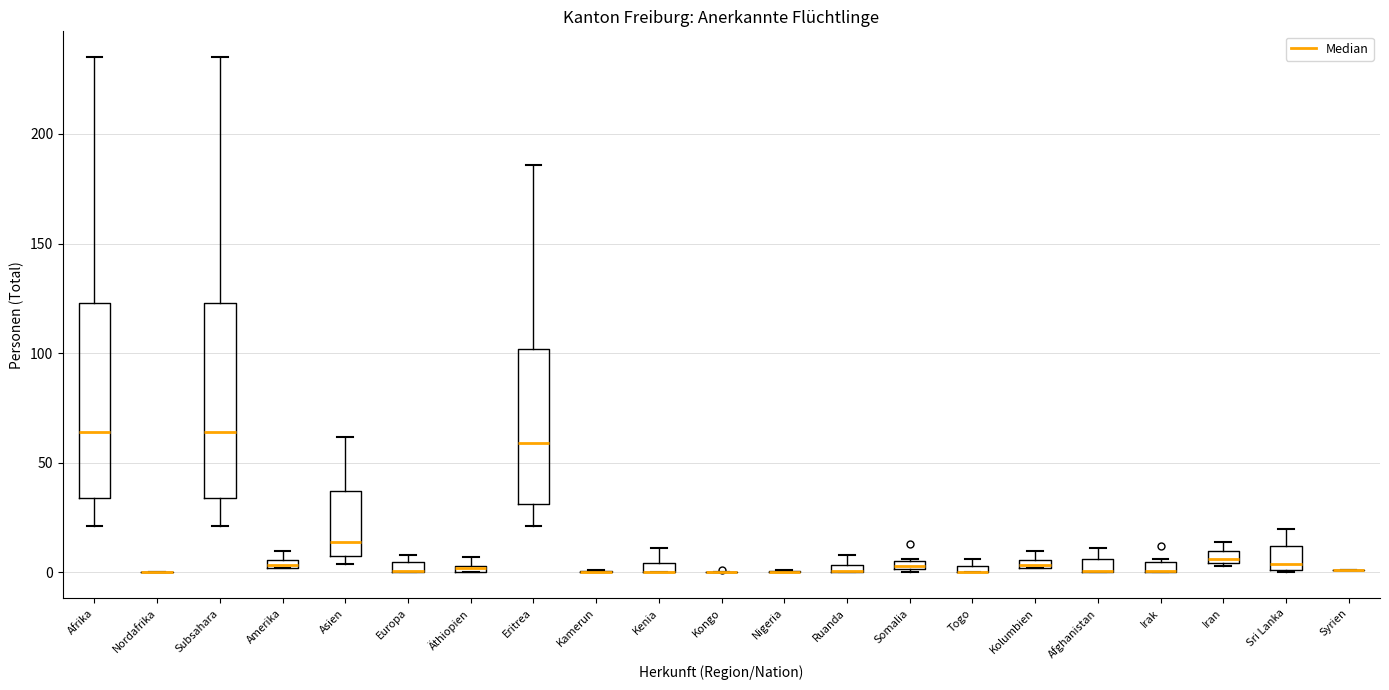

Where is the upper edge of the box for Amerika on the y-axis? The values are not printed on the chart, so give them approximately, as read against the axis.

5